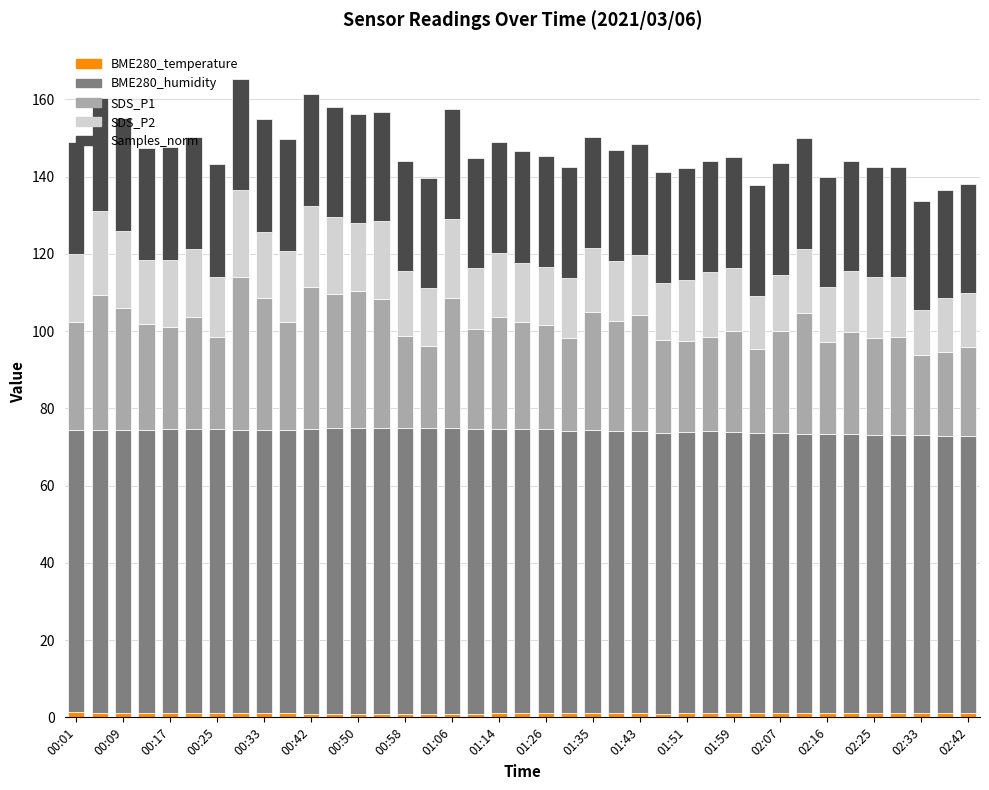

List the labels in order of BME280_humidity value, smallest first.

37, 38, 36, 34, 35, 33, 32, 31, 30, 29, 28, 25, 26, 24, 27, 00:01, 23, 21, 00:09, 22, 01:14, 00:58, 01:06, 00:17, 00:25, 00:50, 00:42, 00:33, 02:42, 20, 01:26, 02:33, 02:25, 01:35, 02:16, 02:07, 01:43, 01:51, 01:59